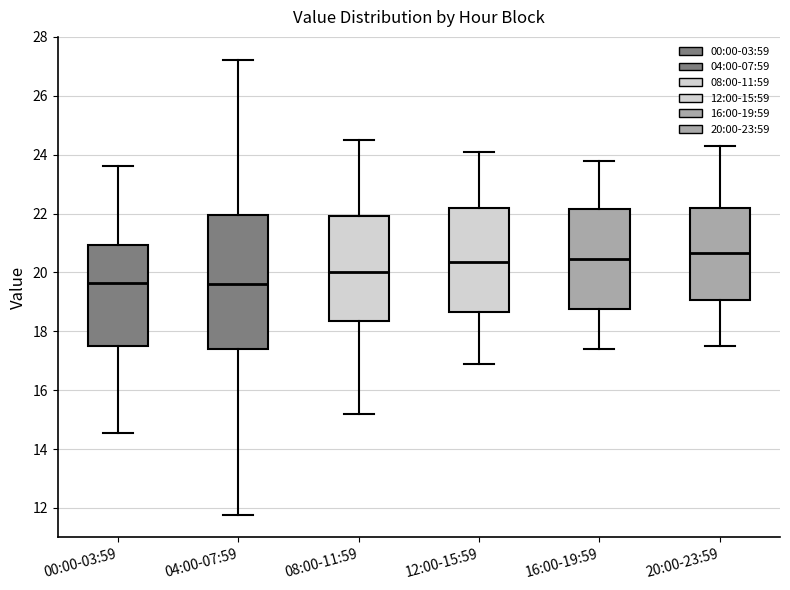

Where does the lower whisker of the box for 12:00-15:59 end on the y-axis? The values are not printed on the chart, so give them approximately, as read against the axis.

17.0